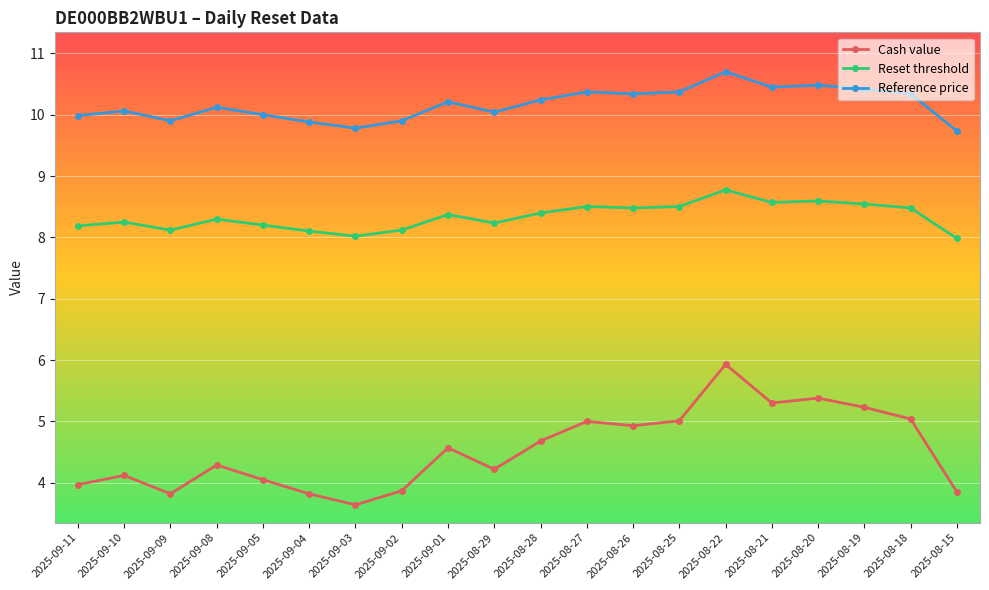

What is the label of the 16th point from the left?

2025-08-21